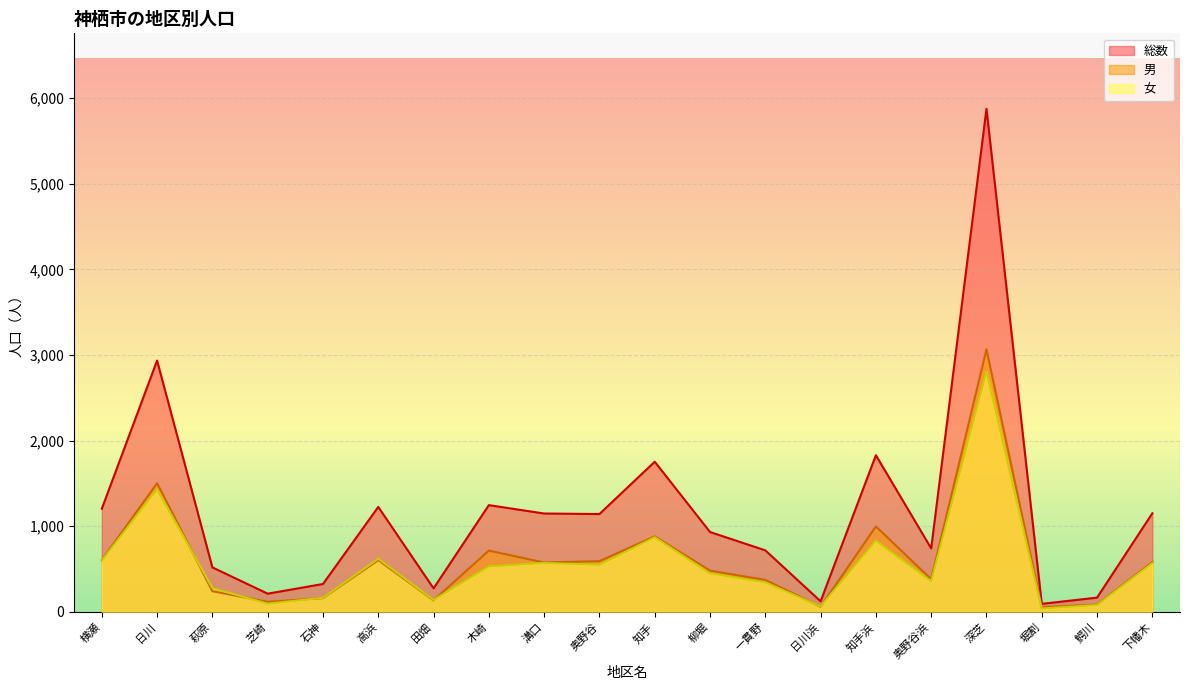

How many series are shown in this chart?

3